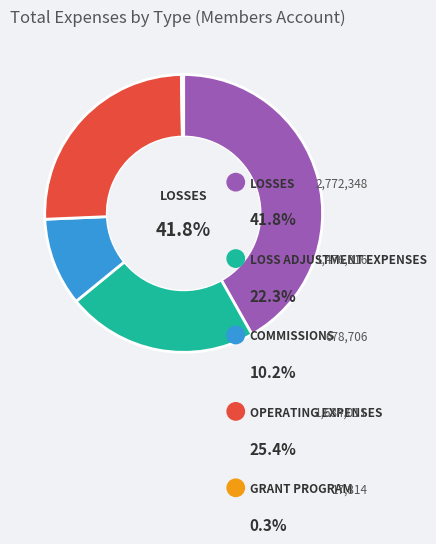

What percentage is NOT represented by LOSS ADJUSTMENT EXPENSES?

77.7%